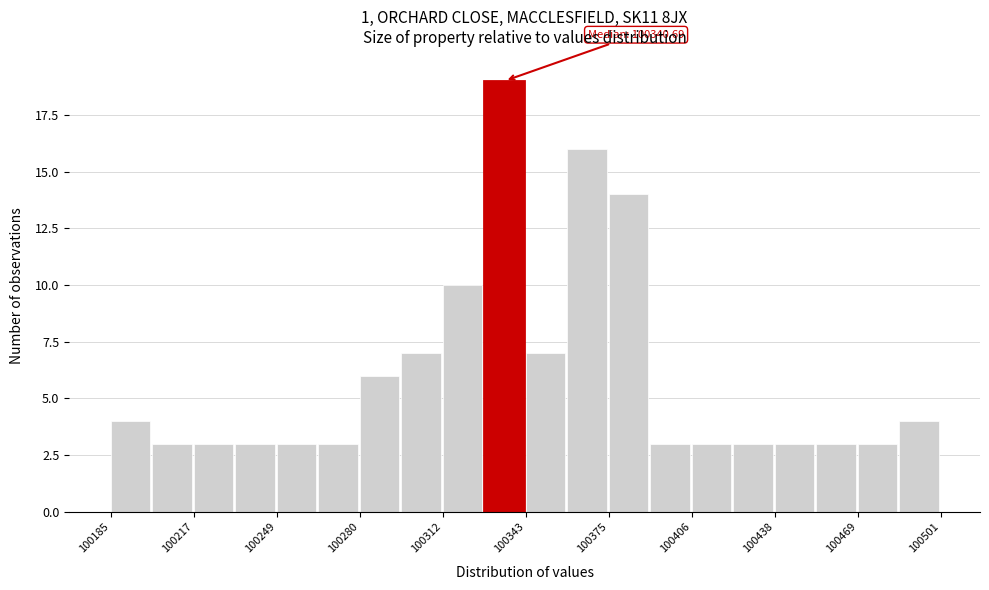

Read against the x-axis, roughly where is the centre of the tallest bar?

100335